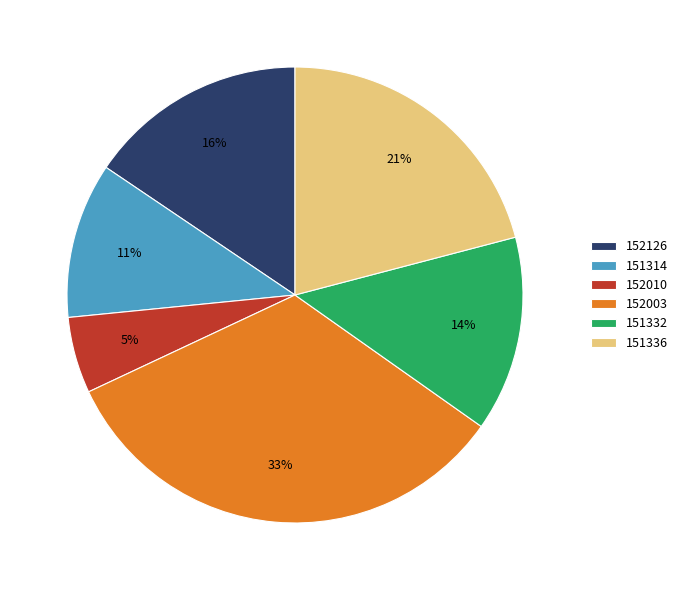

Is there a majority slice in this chart?

No